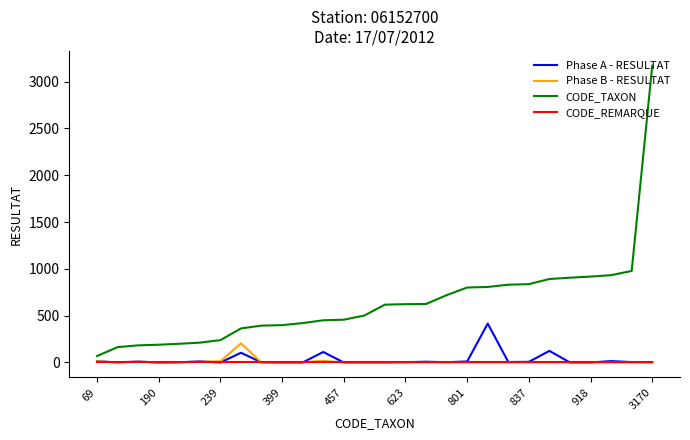

Rank the series by their maximum value, from highest to lowest.

CODE_TAXON, Phase A - RESULTAT, Phase B - RESULTAT, CODE_REMARQUE